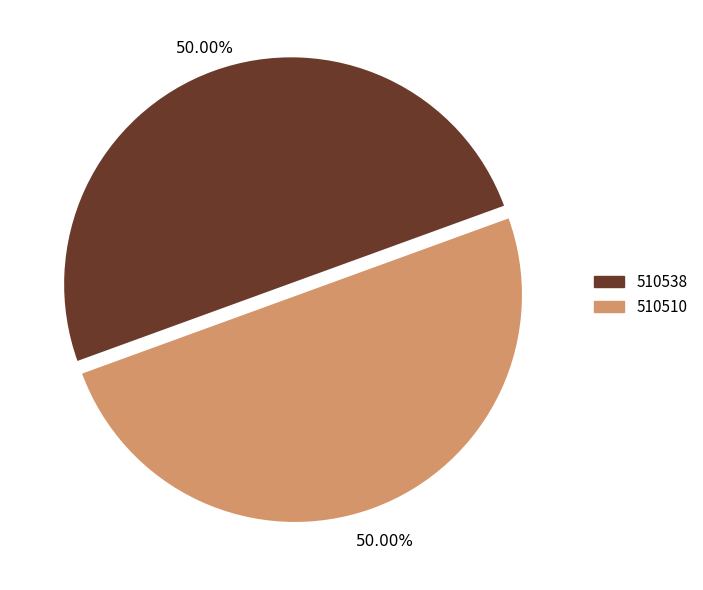

What is the ratio of the value at 510538 to the value at 510510?

1.0